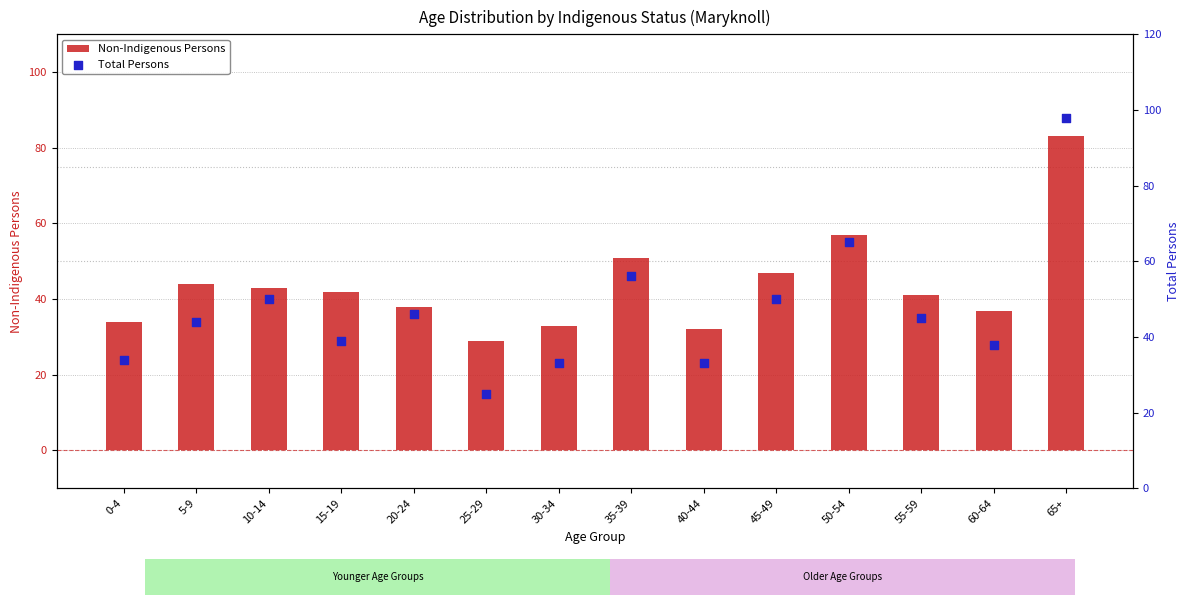

Which series reaches the minimum Y coordinate?

Total Persons